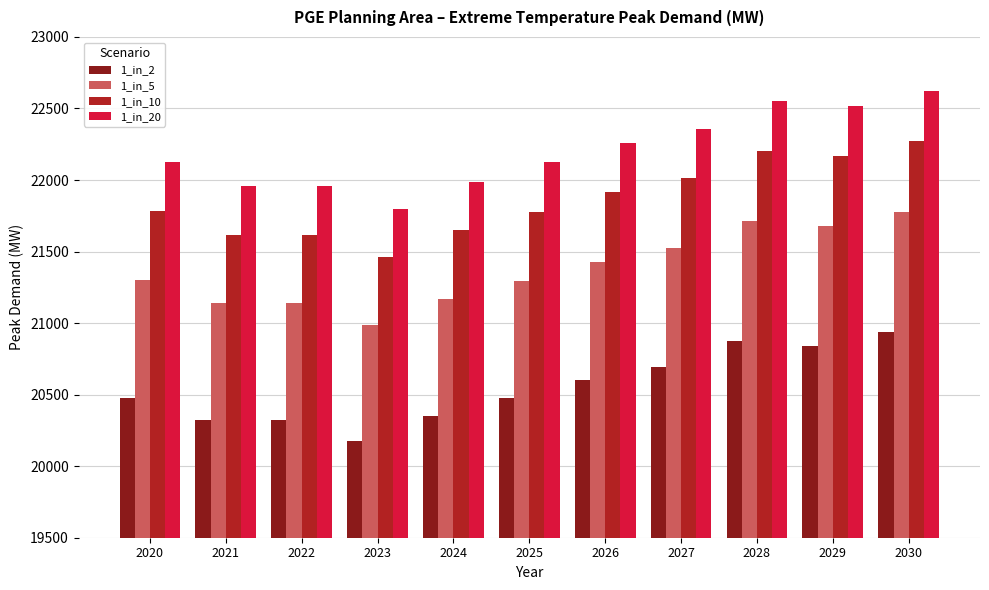

At which label does 1_in_10 reach its peak?

2030